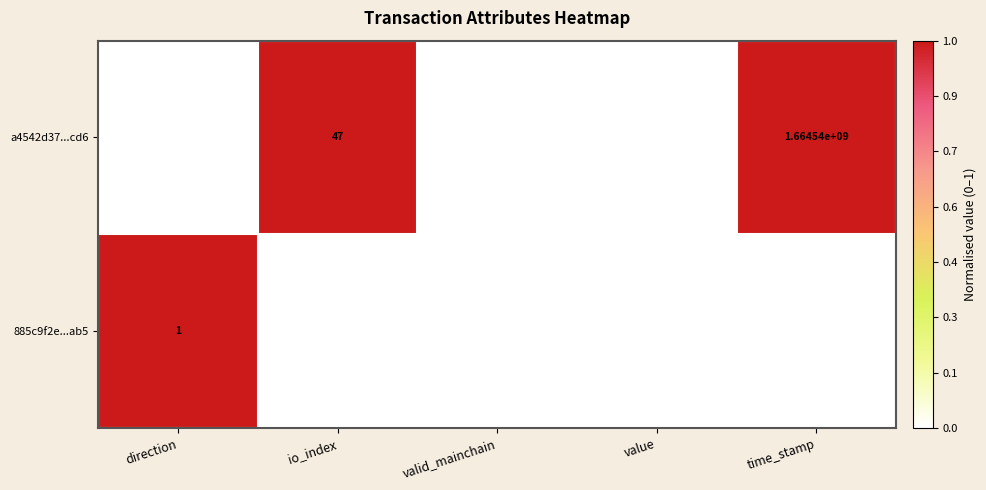

At which category does the chart reach its peak across all series?

time_stamp